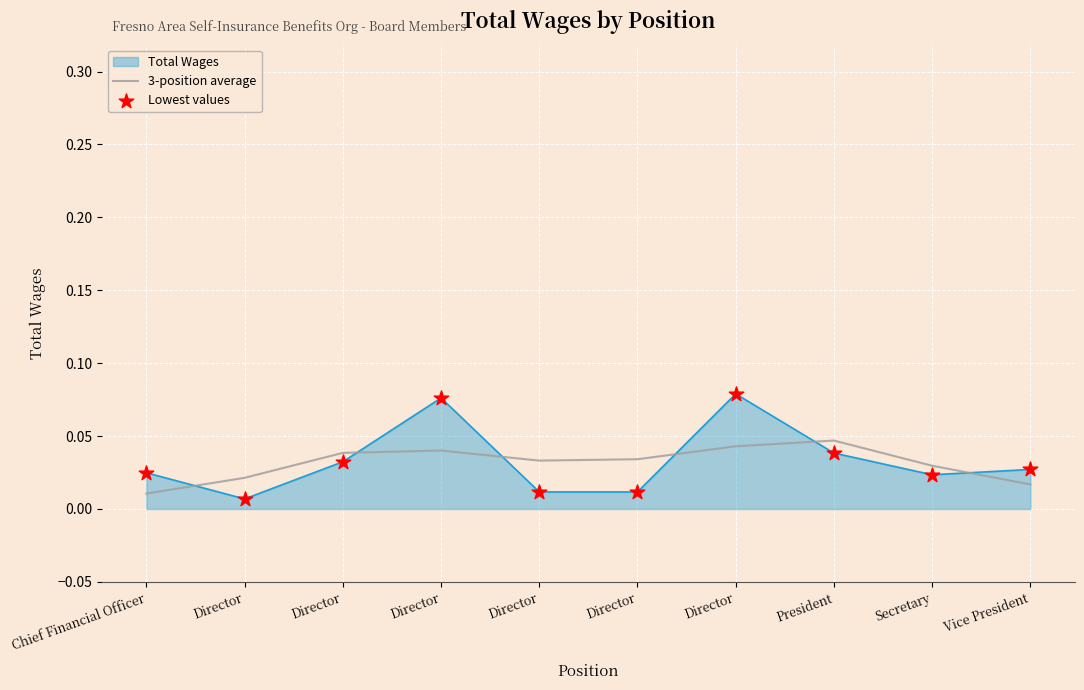

How many lines are shown in the chart?

2